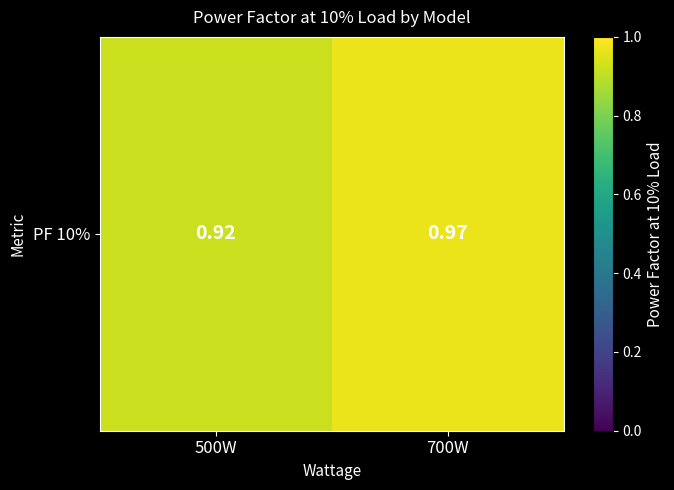

List the labels in order of value, largest first.

700W, 500W